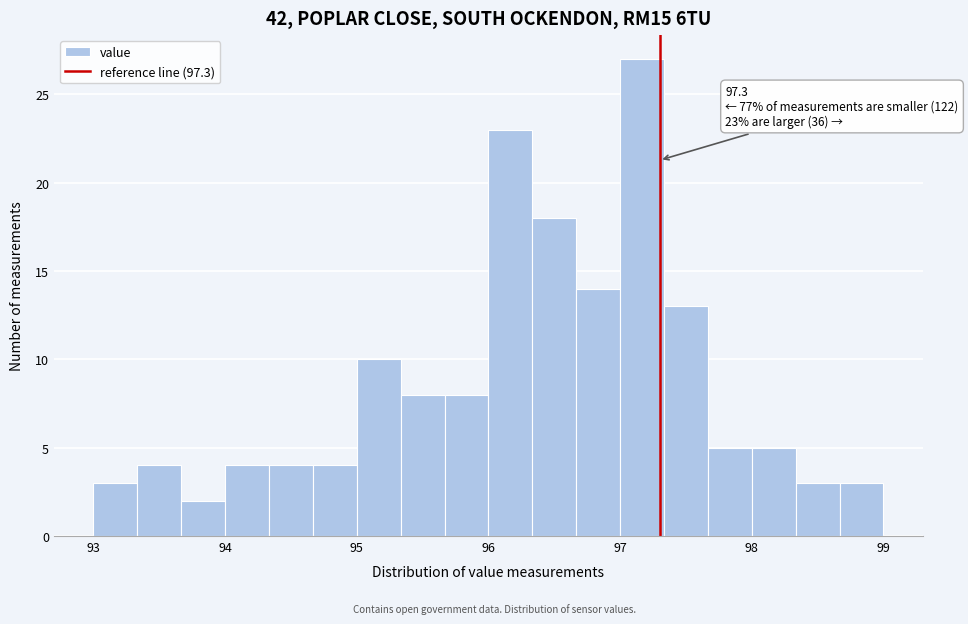

Around what value on the x-axis is the tallest bar? Give the approximate position of its centre, as read against the axis.

97.2